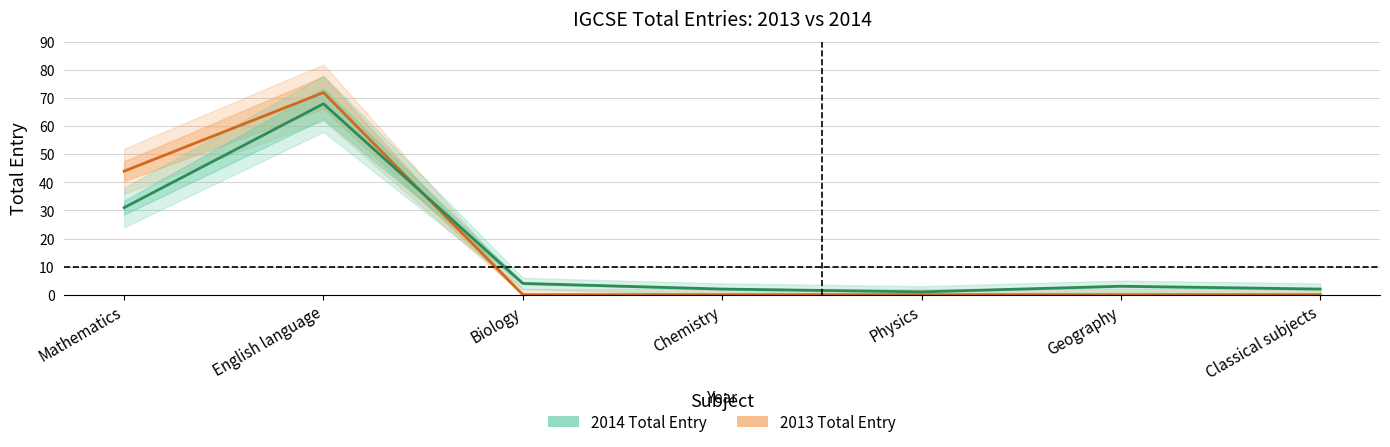

Where is 2013 Total Entry nearest to the value 36?

Mathematics